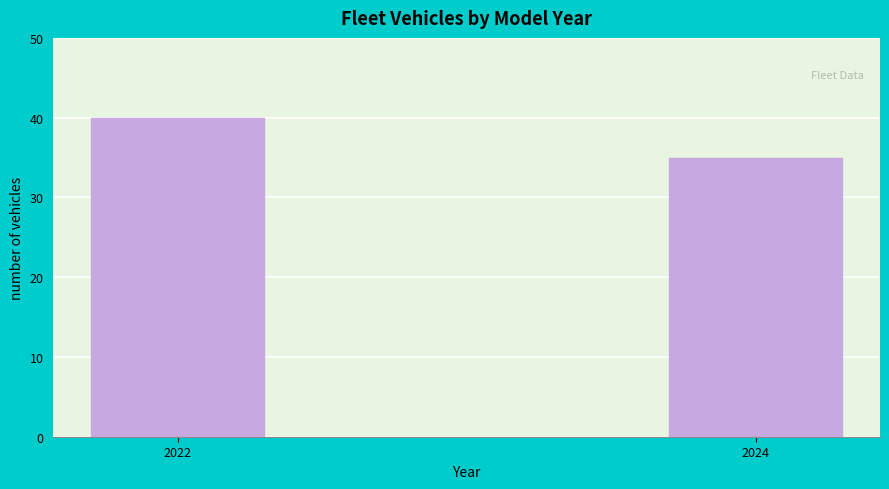

Reading right to left, list all the values displayed in this chart.

35	40